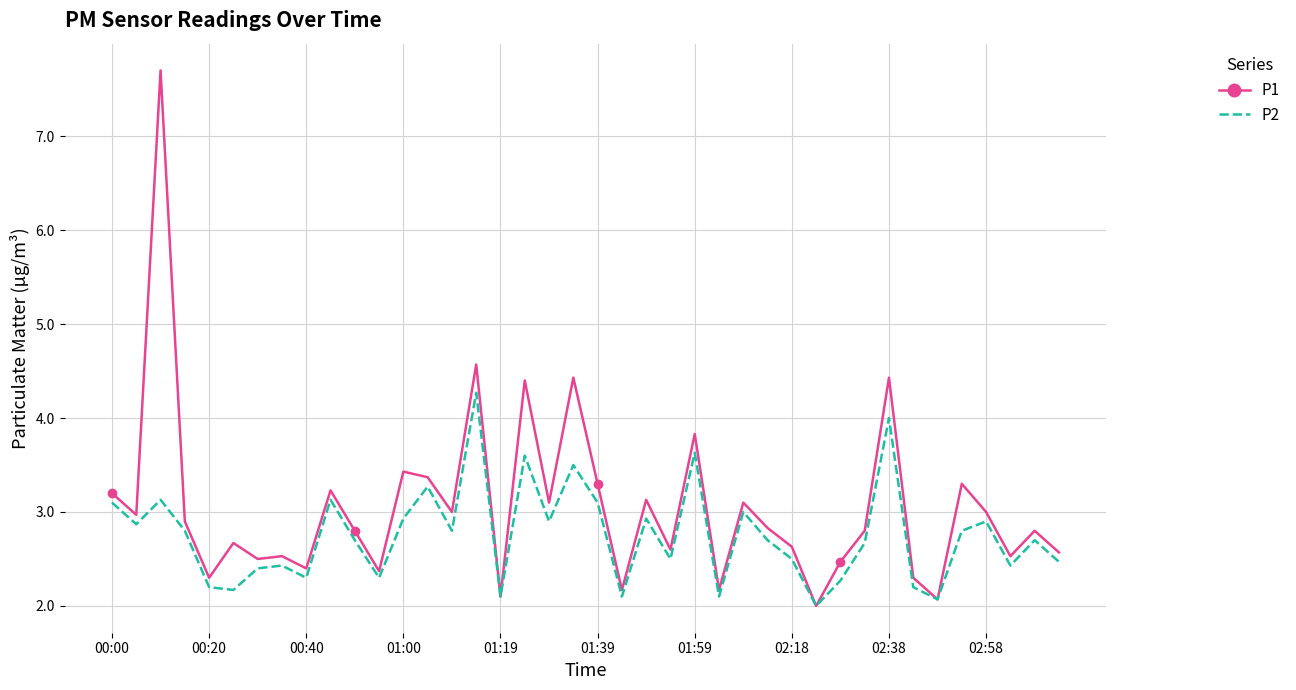

Reading right to left, extract all data points from this chart.

P1: 2.6	2.8	2.5	3.0	3.3	2.1	2.3	4.4	2.8	2.5	2.0	2.6	2.8	3.1	2.2	3.8	2.6	3.1	2.2	3.3	4.4	3.1	4.4	2.1	4.6	3.0	3.4	3.4	2.4	2.8	3.2	2.4	2.5	2.5	2.7	2.3	2.9	7.7	3.0	3.2
P2: 2.5	2.7	2.4	2.9	2.8	2.1	2.2	4.0	2.7	2.3	2.0	2.5	2.7	3.0	2.1	3.6	2.5	2.9	2.1	3.1	3.5	2.9	3.6	2.1	4.3	2.8	3.3	2.9	2.3	2.7	3.1	2.3	2.4	2.4	2.2	2.2	2.8	3.1	2.9	3.1